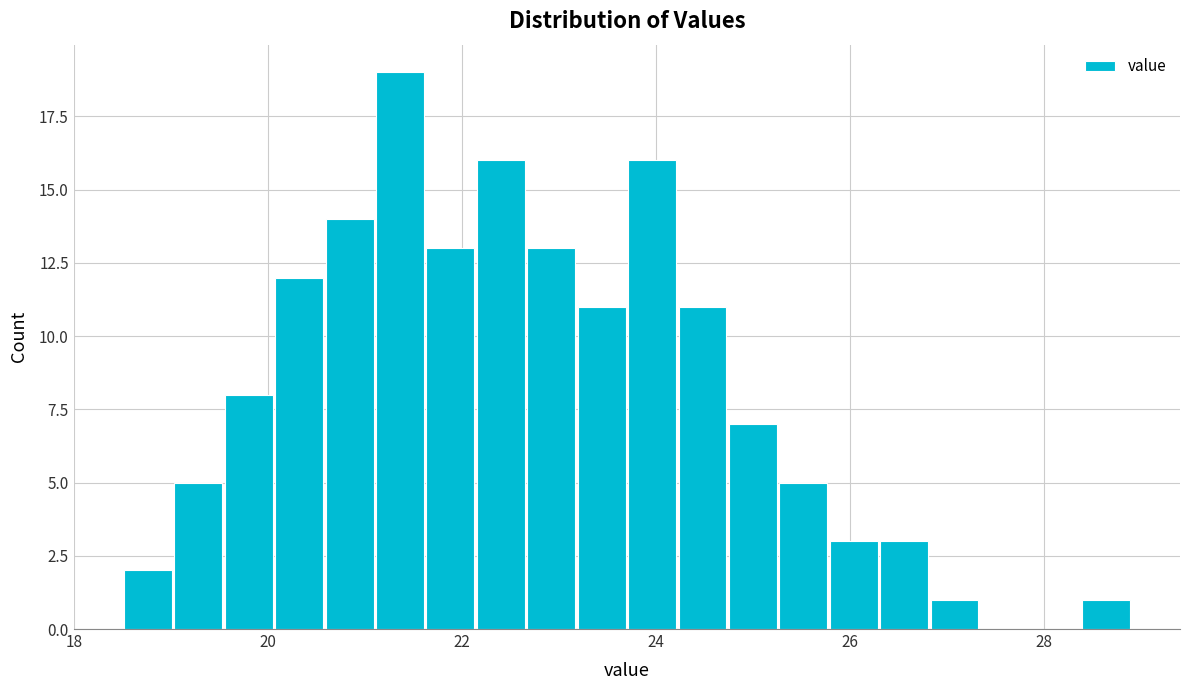

Read against the x-axis, roughly where is the centre of the tallest bar?

21.4